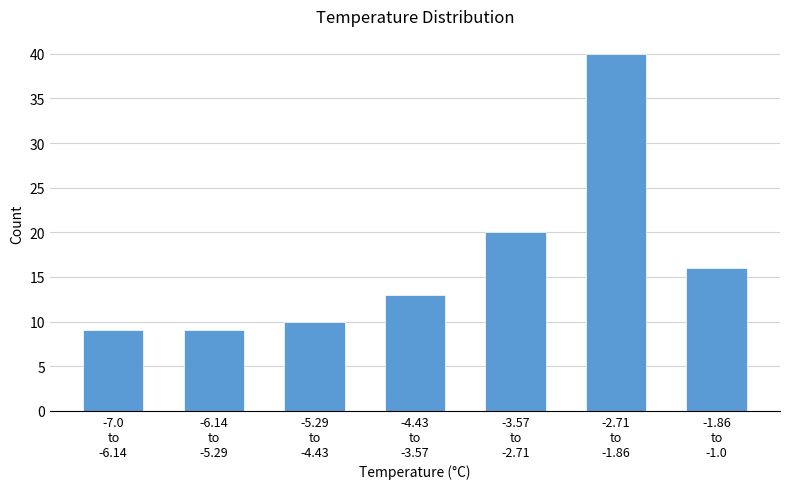

Reading left to right, extract all data points from this chart.

9	9	10	13	20	40	16